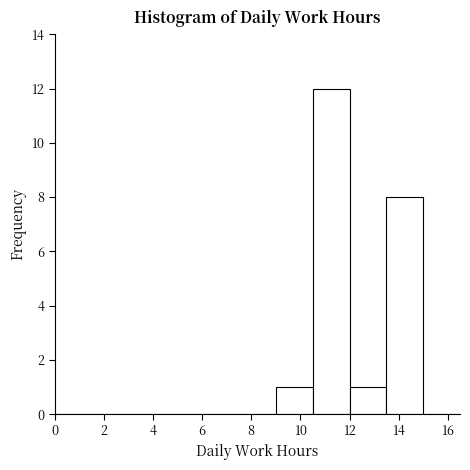

Reading left to right, transcribe this chart: for each bar, give the range it covers on the x-axis and its height. Neither the bar edges nor the heights are printed on the chart, so give them approximately, as read against the axes.

0.0 to 1.5: 0
1.5 to 3.0: 0
3.0 to 4.5: 0
4.5 to 6.0: 0
6.0 to 7.5: 0
7.5 to 9.0: 0
9.0 to 10.5: 1
10.5 to 12.0: 12
12.0 to 13.5: 1
13.5 to 15.0: 8
15.0 to 16.5: 0